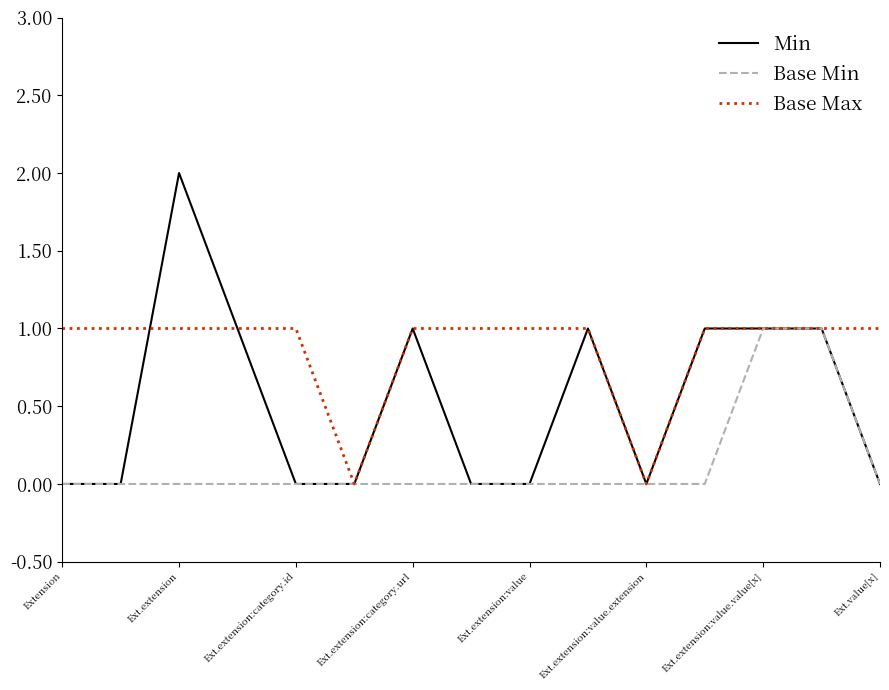

Which series has the widest spread of values?

Min